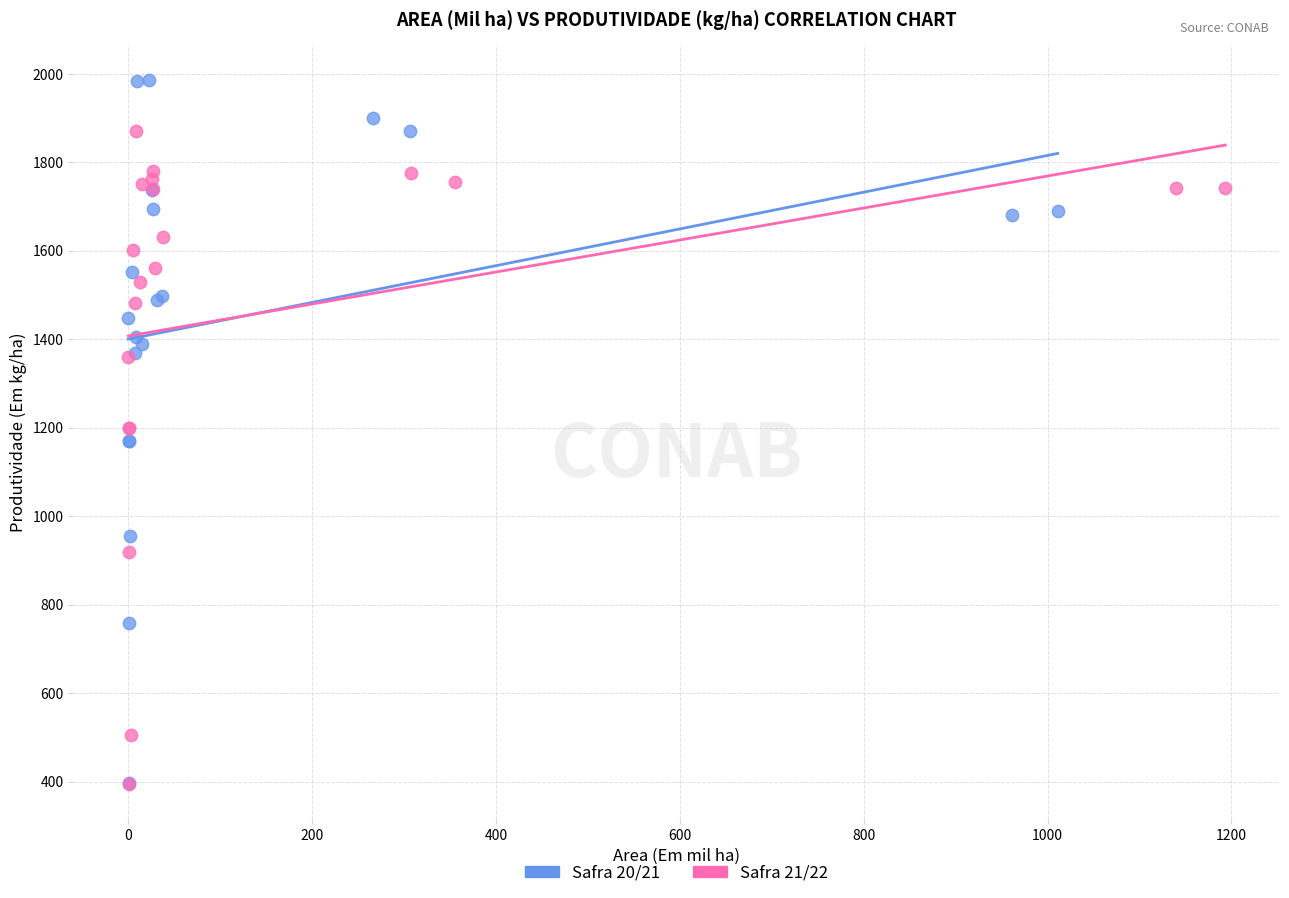

What are all the series names shown in the legend?

Safra 20/21, Safra 21/22